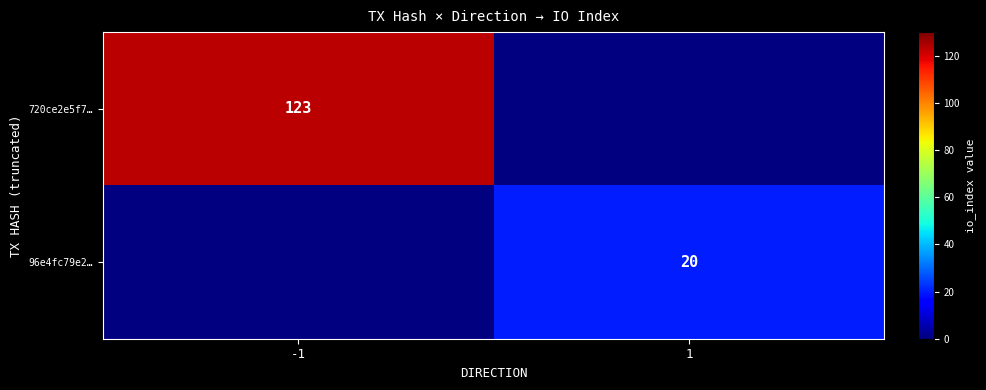

The 96e4fc79e2… series shows 32 at 1. True or false?

False